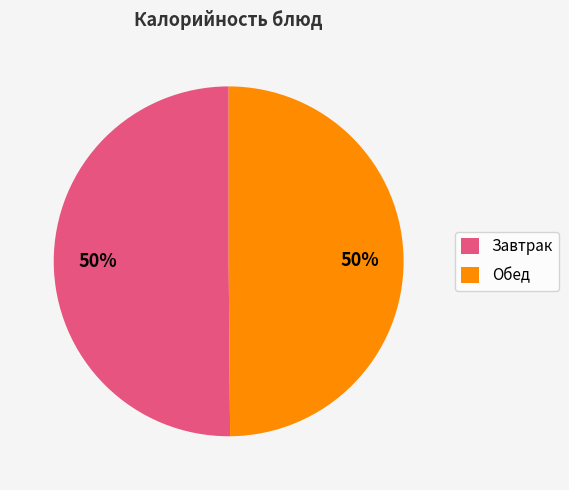

How many slices are in this pie chart?

2